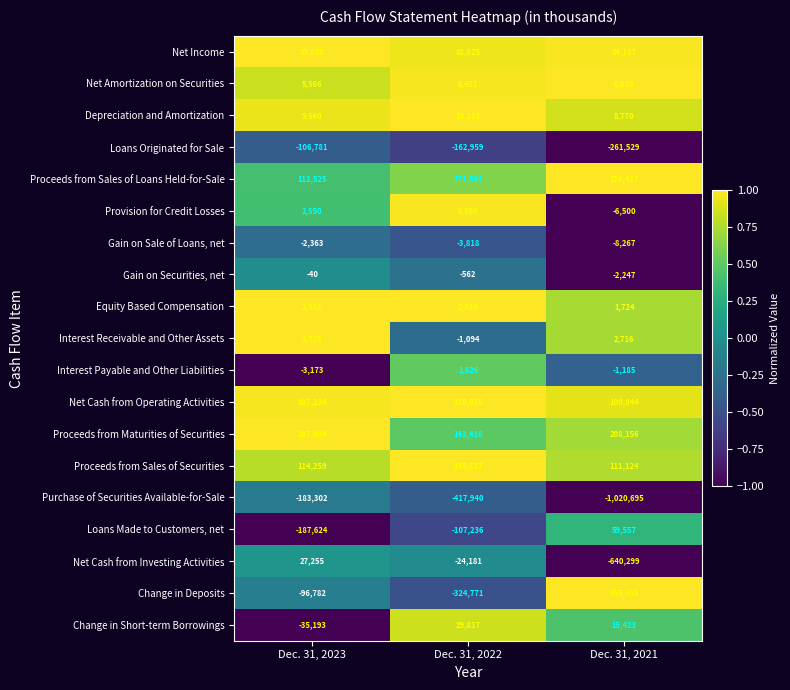

Between Dec. 31, 2023 and Dec. 31, 2022, which series saw the biggest shift?

Purchase of Securities Available-for-Sale